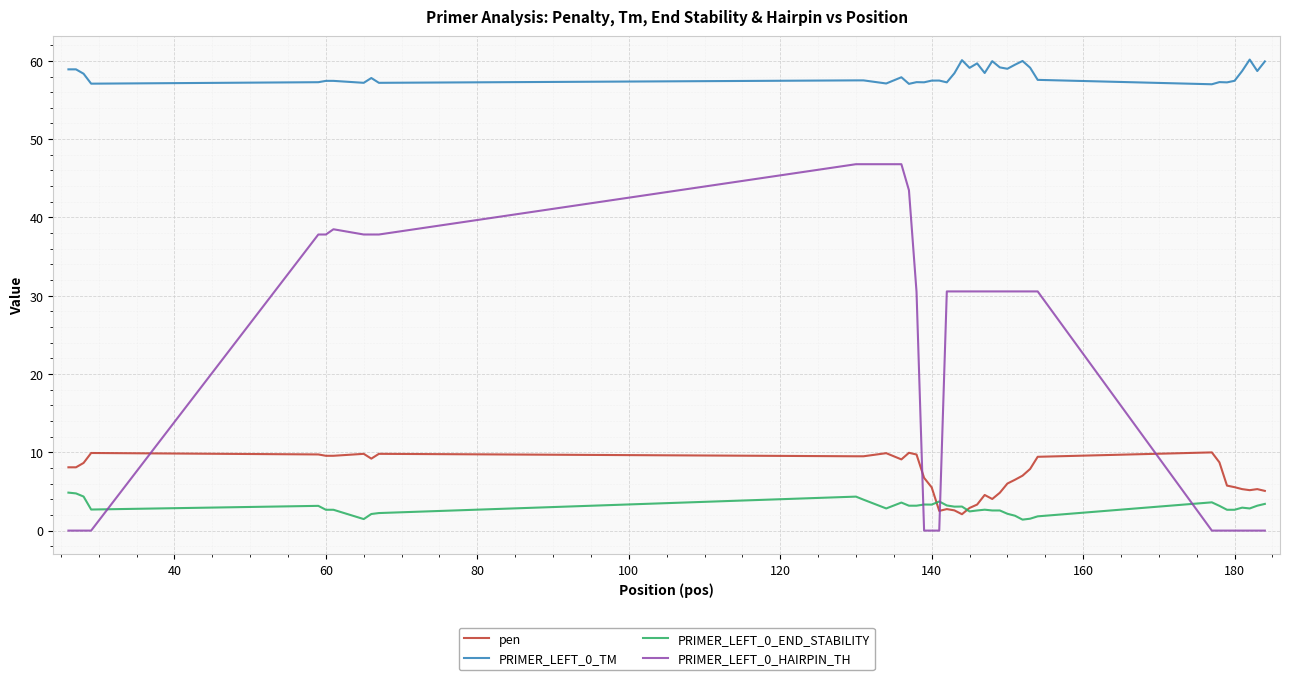

Which series has the largest total across all categories?

PRIMER_LEFT_0_TM